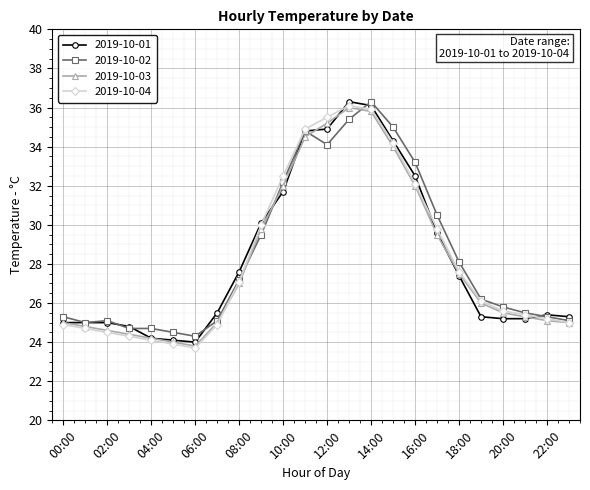

Reading left to right, list all the values displayed in this chart.

2019-10-01: 25.0	25.0	25.0	24.8	24.2	24.1	24.0	25.5	27.6	30.1	31.7	34.8	34.9	36.3	36.1	34.3	32.5	29.6	27.4	25.3	25.2	25.2	25.4	25.3
2019-10-02: 25.3	25.0	25.1	24.7	24.7	24.5	24.3	25.1	27.2	29.5	32.2	34.8	34.1	35.4	36.3	35.0	33.2	30.5	28.1	26.2	25.8	25.5	25.3	25.1
2019-10-03: 25.0	24.8	24.6	24.4	24.2	24.0	23.8	25.0	27.0	29.8	32.0	34.5	35.2	36.0	35.8	34.0	32.0	29.5	27.5	26.0	25.5	25.3	25.1	25.0
2019-10-04: 24.9	24.7	24.5	24.3	24.1	23.9	23.7	24.9	27.1	30.0	32.5	34.9	35.5	36.1	35.9	34.2	32.1	29.8	27.6	26.1	25.6	25.4	25.2	25.0